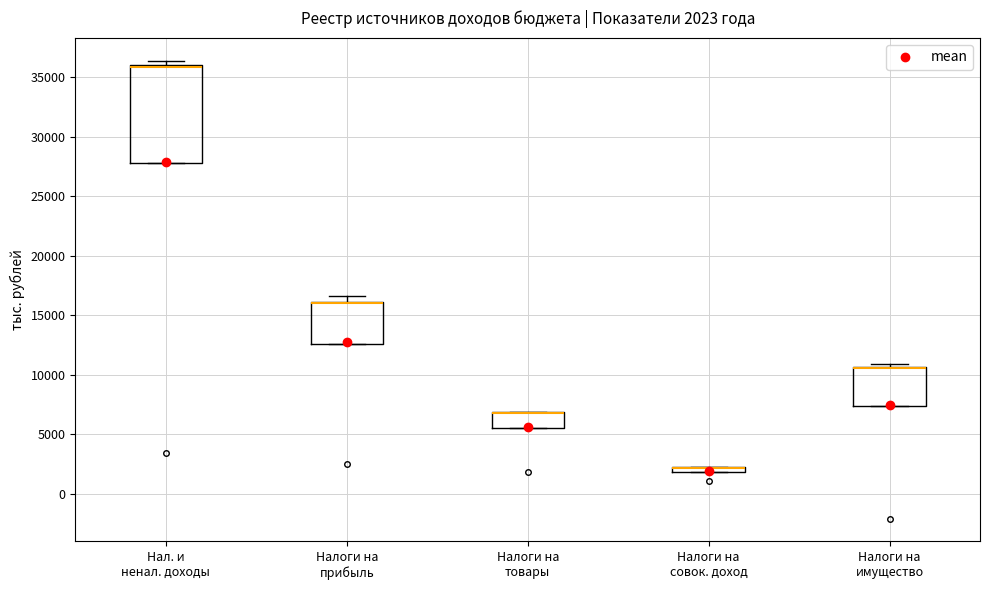

Comparing the boxes themselves (not the whiskers), which one is the tallest?

Нал. и ненал. доходы